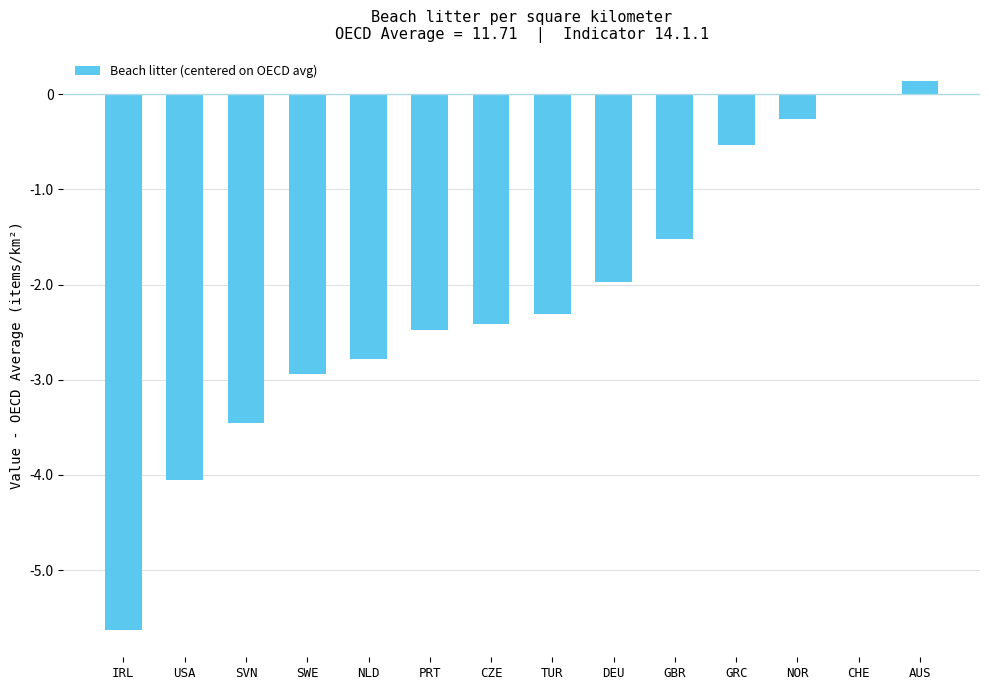

Read the value at NLD.

-2.8